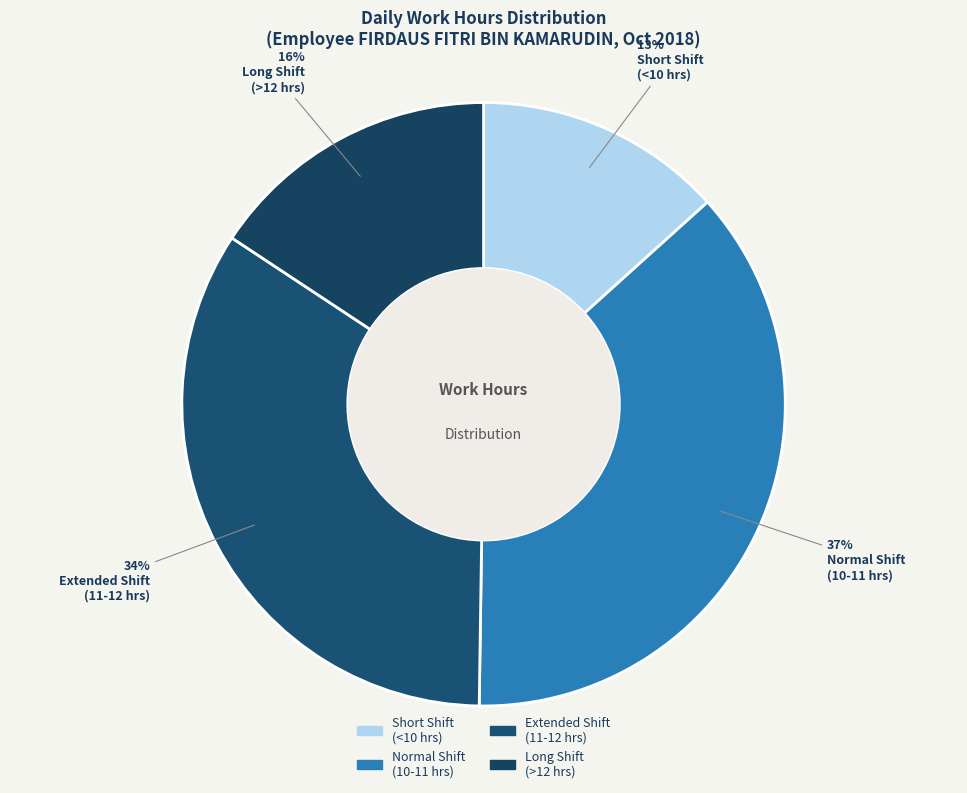

Rank the categories by value from lowest to highest.

Short Shift (<10 hrs), Long Shift (>12 hrs), Extended Shift (11-12 hrs), Normal Shift (10-11 hrs)